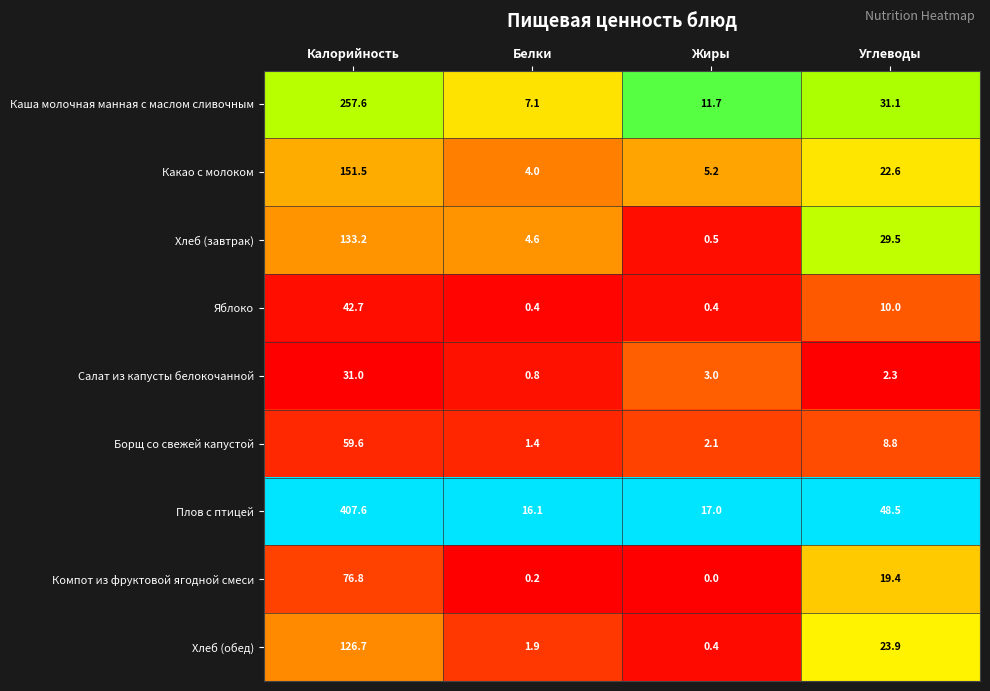

Where is Яблоко nearest to the value 21?

Углеводы